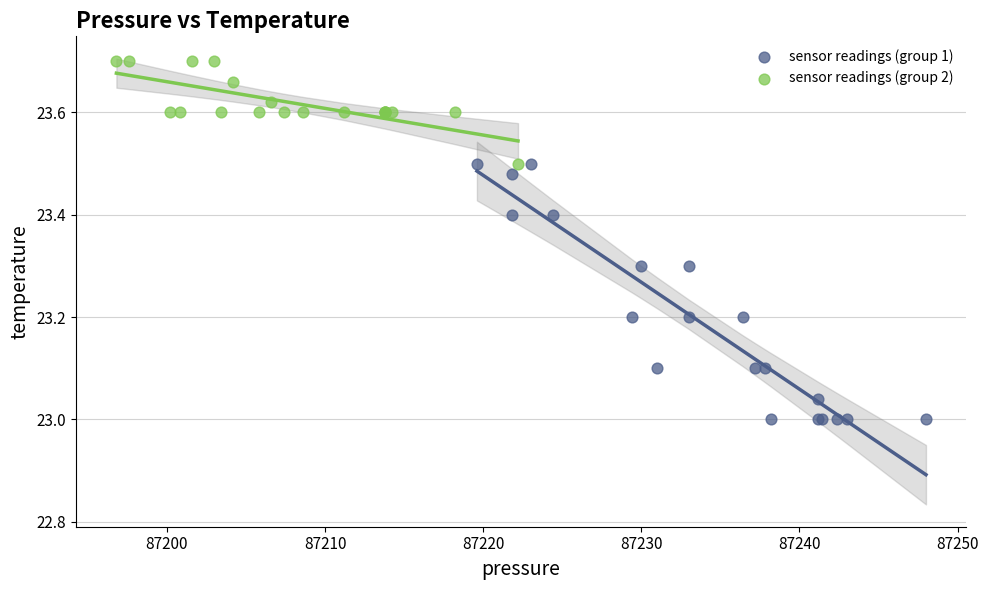

Which series reaches the minimum Y coordinate?

sensor readings (group 1)